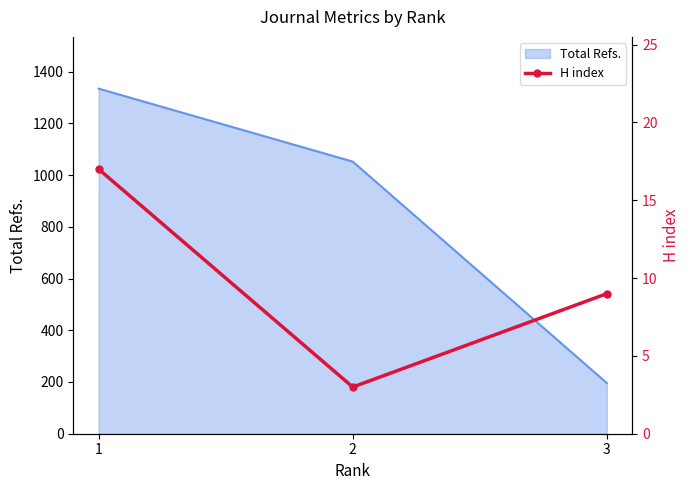

What is the maximum value for Total Refs.?

1334